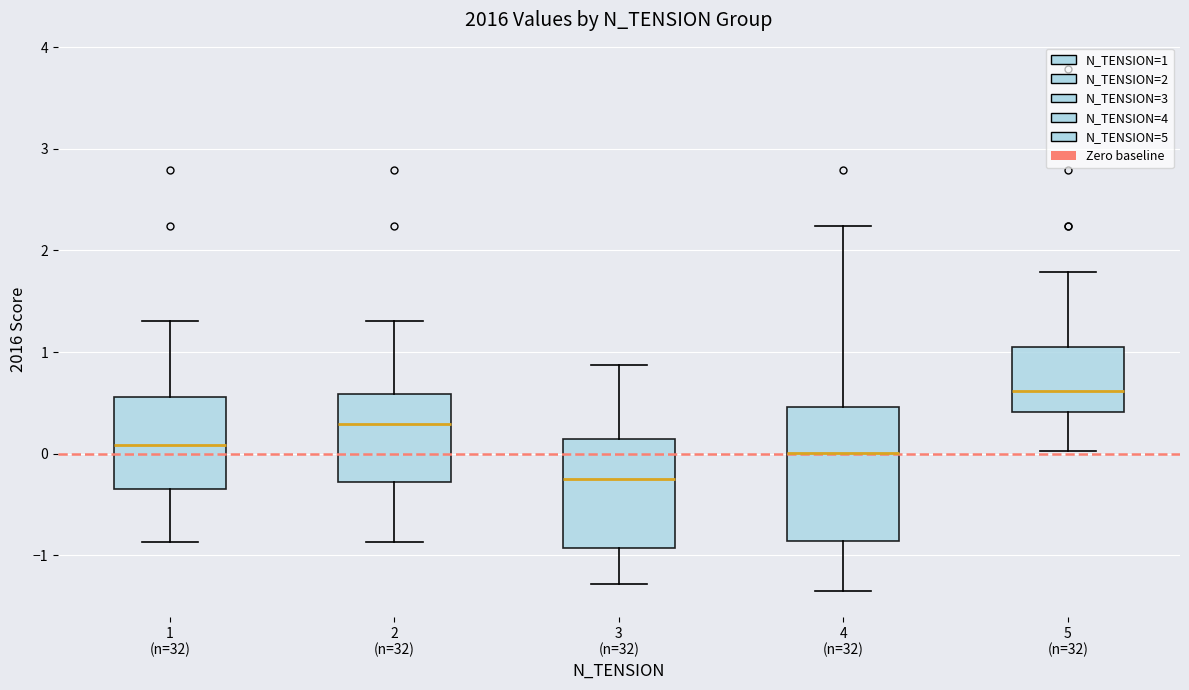

Which box has the lowest median line?

3 (n=32)